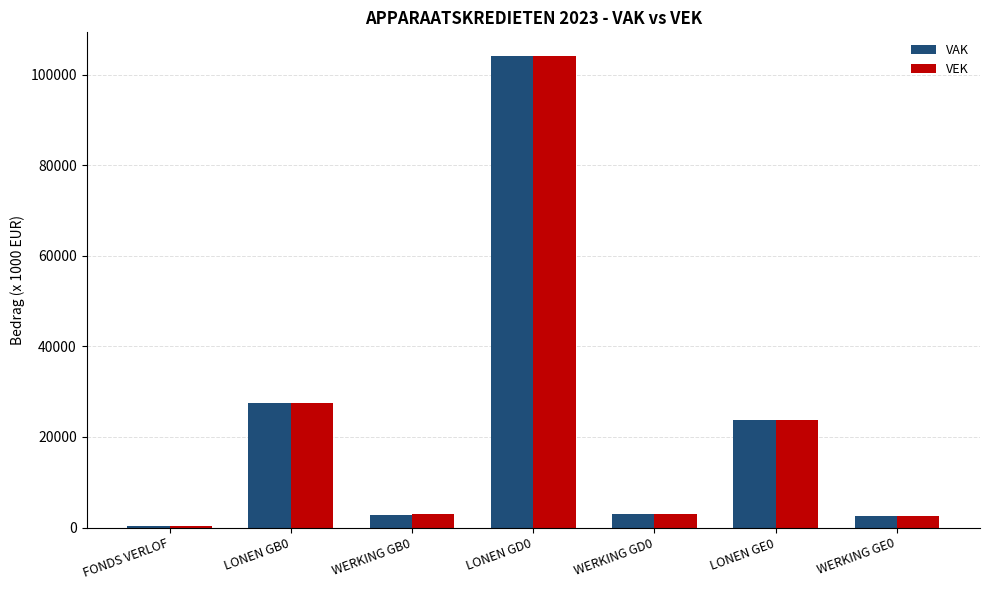

The value of VEK at LONEN GB0 is 39473. True or false?

False